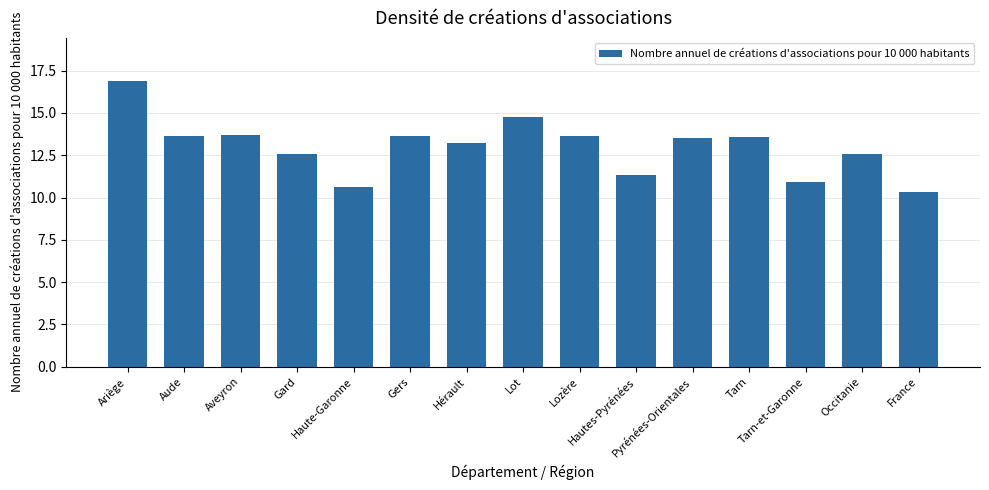

How many bars are there in total?

15